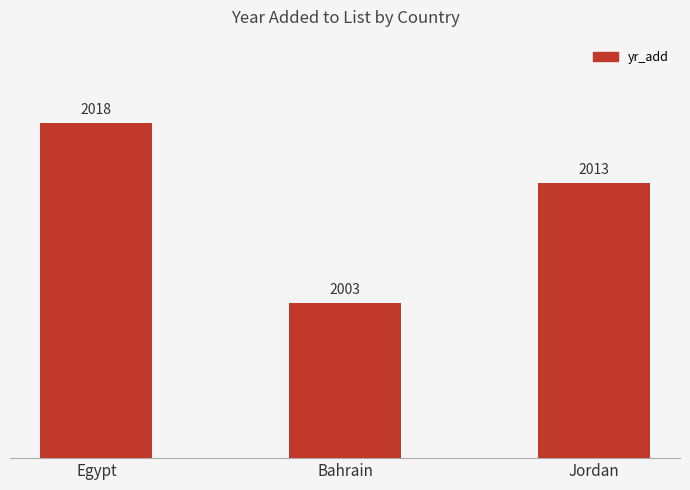

What is the change in value from Egypt to Bahrain?

-15